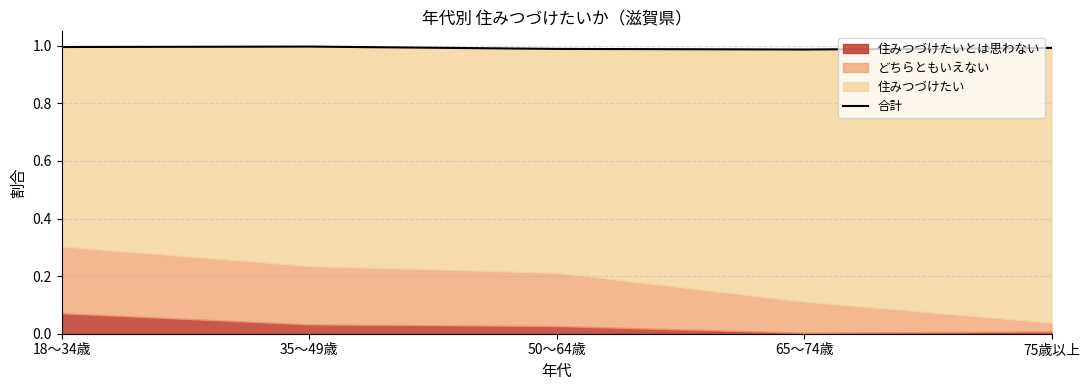

Reading left to right, transcribe all the data shown in this chart.

18～34歳=1.0	35～49歳=1.0	50～64歳=1.0	65～74歳=1.0	75歳以上=1.0